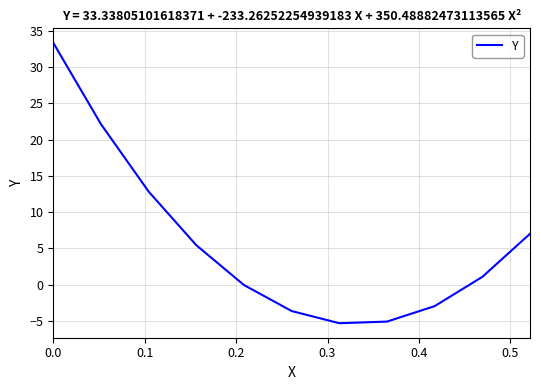

What is the minimum value shown in the chart?

-5.3